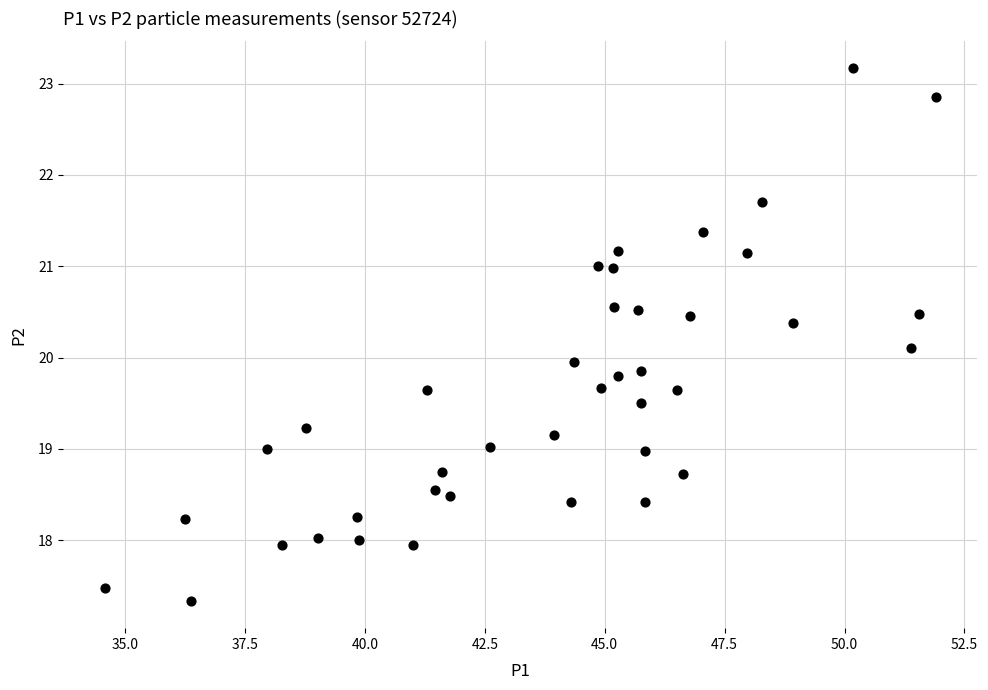

What is the range of Y values (max minus min)?

5.8